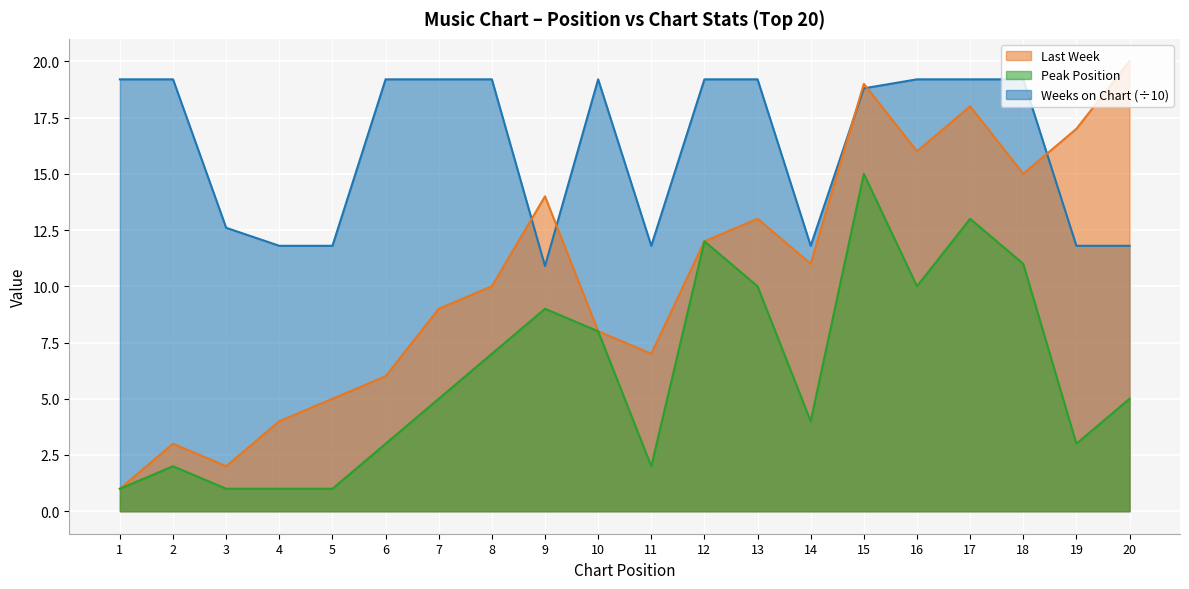

Reading left to right, extract all data points from this chart.

Last Week: 1=1.0	2=3.0	3=2.0	4=4.0	5=5.0	6=6.0	7=9.0	8=10.0	9=14.0	10=8.0	11=7.0	12=12.0	13=13.0	14=11.0	15=19.0	16=16.0	17=18.0	18=15.0	19=17.0	20=20.0
Peak Position: 1=1.0	2=2.0	3=1.0	4=1.0	5=1.0	6=3.0	7=5.0	8=7.0	9=9.0	10=8.0	11=2.0	12=12.0	13=10.0	14=4.0	15=15.0	16=10.0	17=13.0	18=11.0	19=3.0	20=5.0
Weeks on Chart: 1=19.2	2=19.2	3=12.6	4=11.8	5=11.8	6=19.2	7=19.2	8=19.2	9=10.9	10=19.2	11=11.8	12=19.2	13=19.2	14=11.8	15=18.8	16=19.2	17=19.2	18=19.2	19=11.8	20=11.8